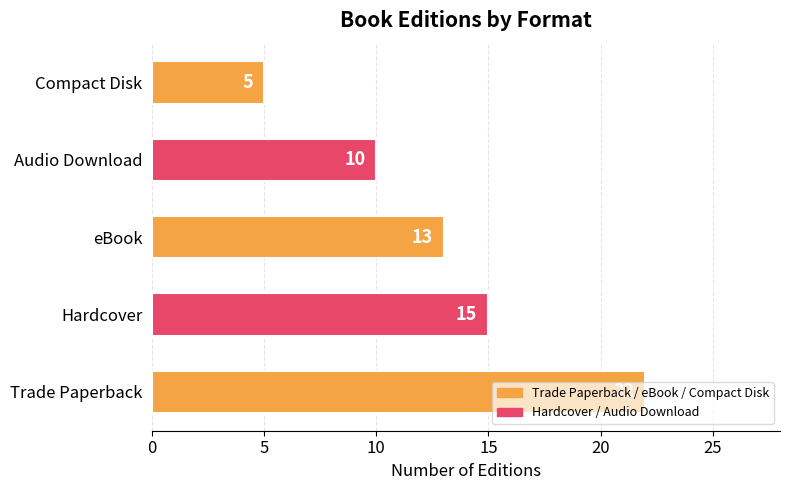

Which has a higher value, Trade Paperback or Hardcover?

Trade Paperback